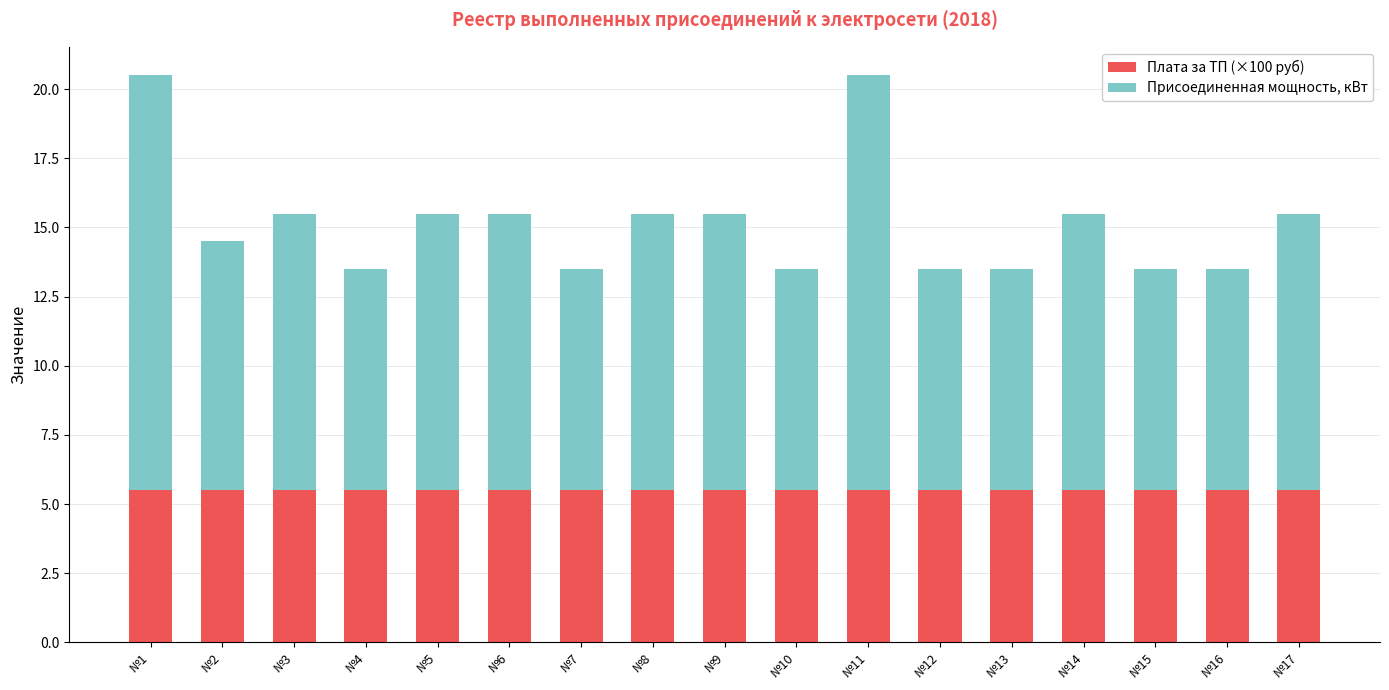

How many distinct data groups are displayed?

2